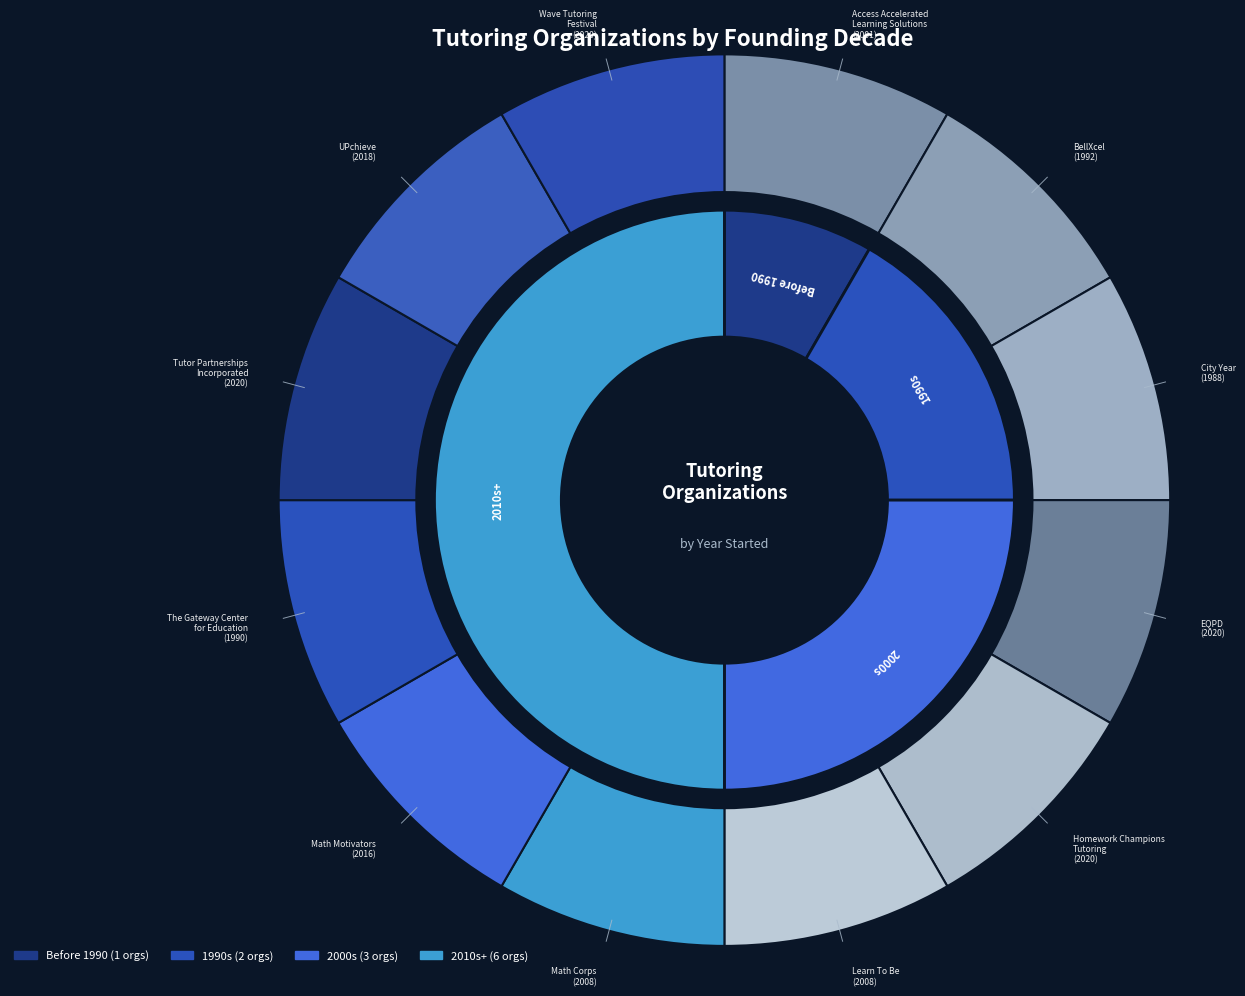

How many slices are in this pie chart?

12